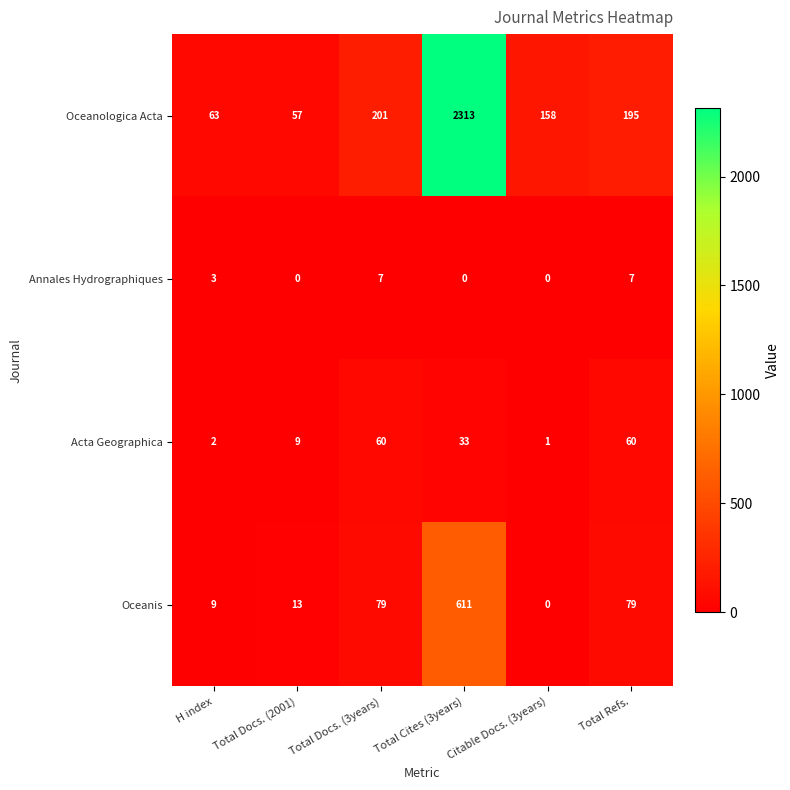

Which series changed the most between H index and Citable Docs. (3years)?

Oceanologica Acta